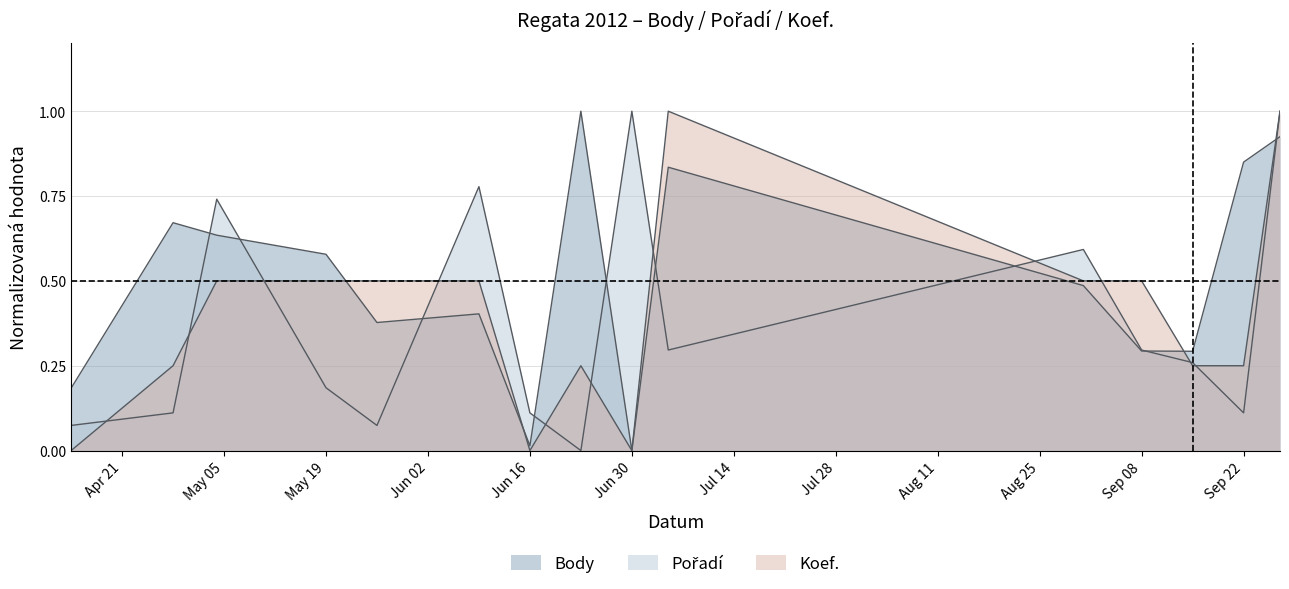

What is the difference between the maximum and minimum values in the Pořadí series?

1.0